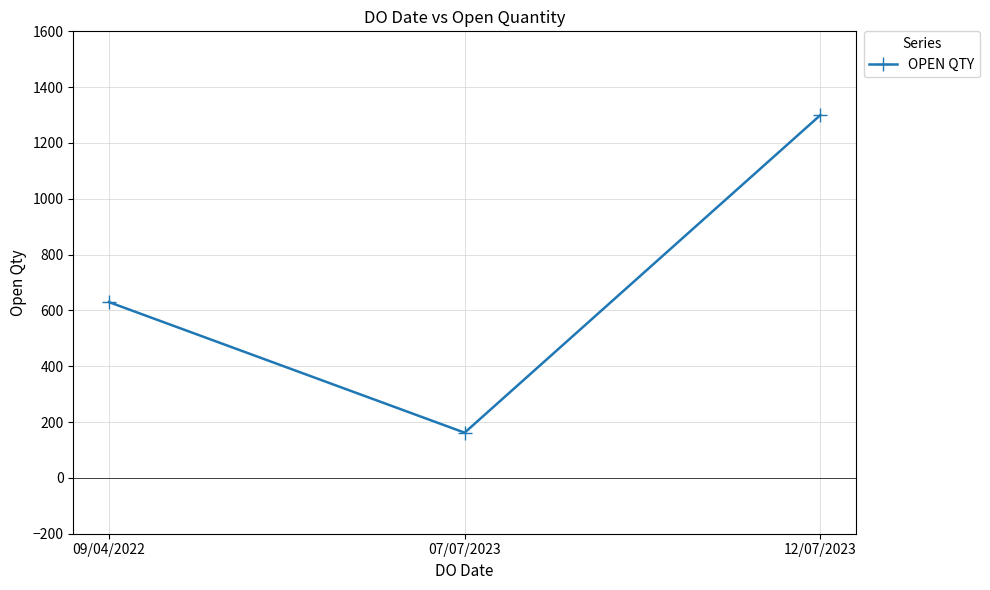

Does the chart display data point markers on the line(s)?

Yes